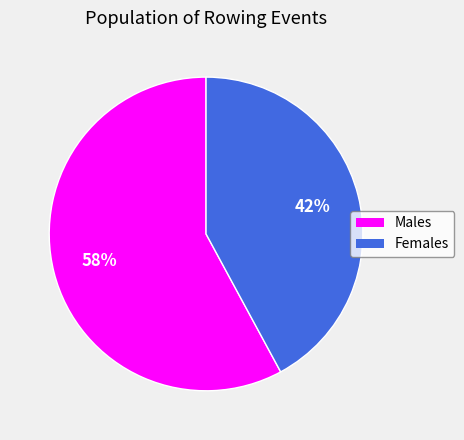

Is there a majority slice in this chart?

Yes